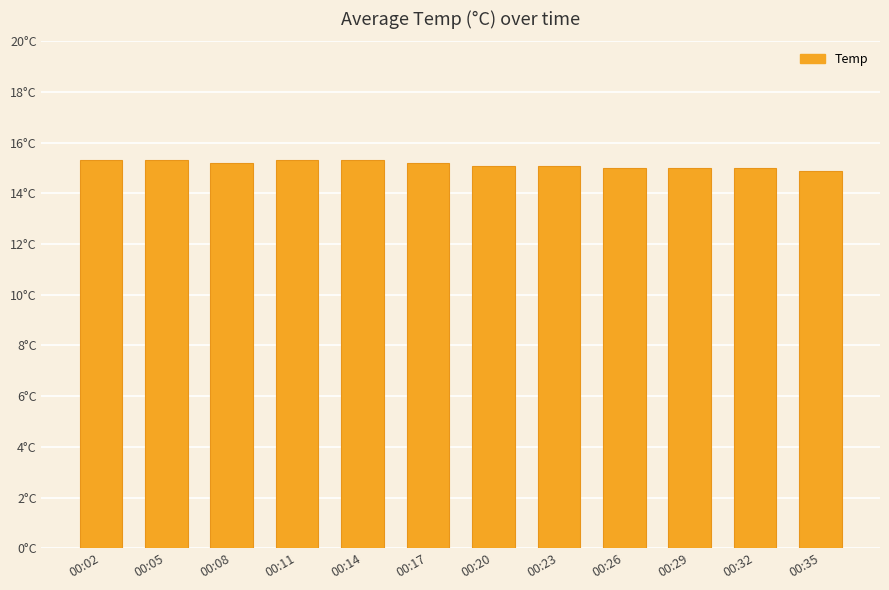

At which label does the data first exceed 15?

00:02